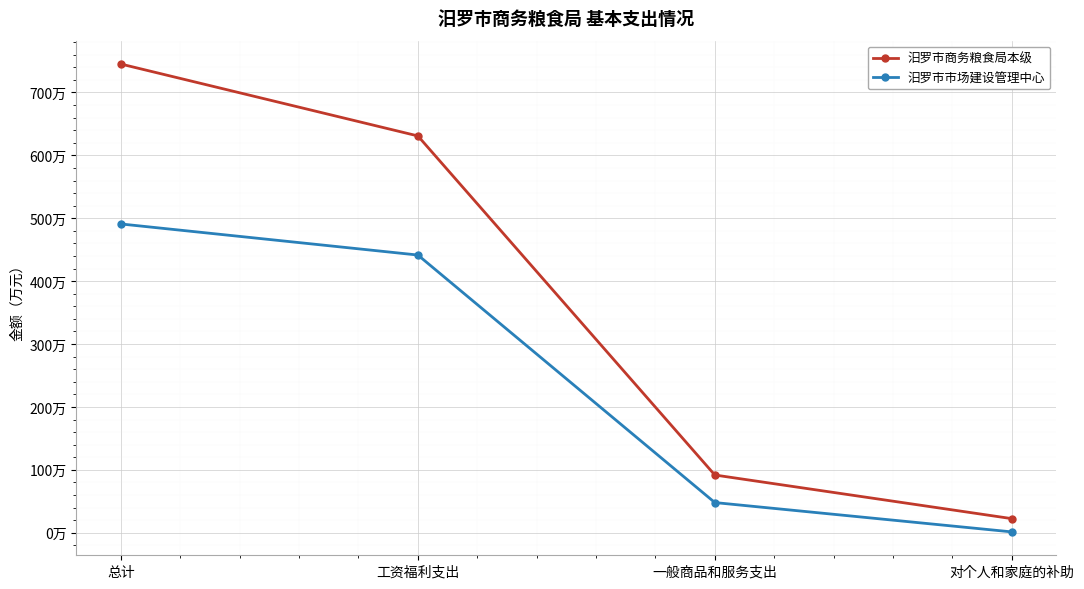

The value of 汨罗市商务粮食局本级 at 对个人和家庭的补助 is 22.5. True or false?

True